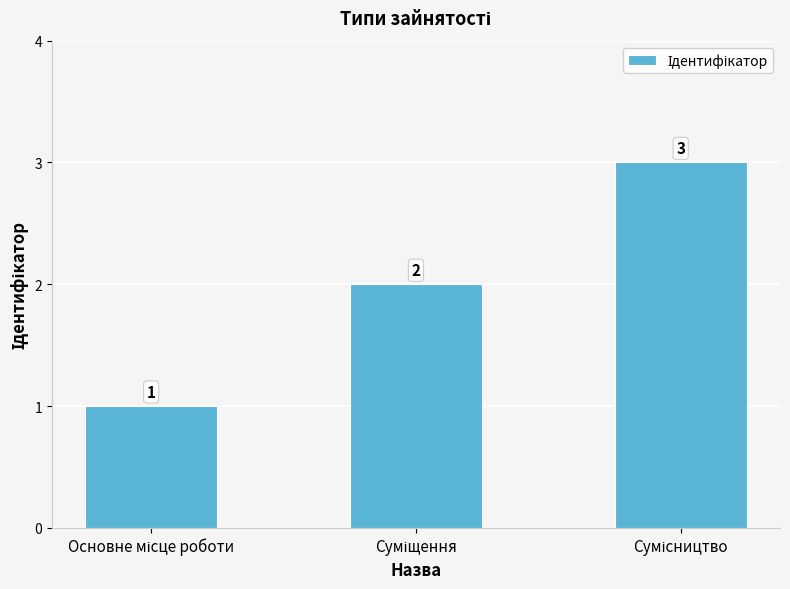

What is the maximum value shown in the chart?

3